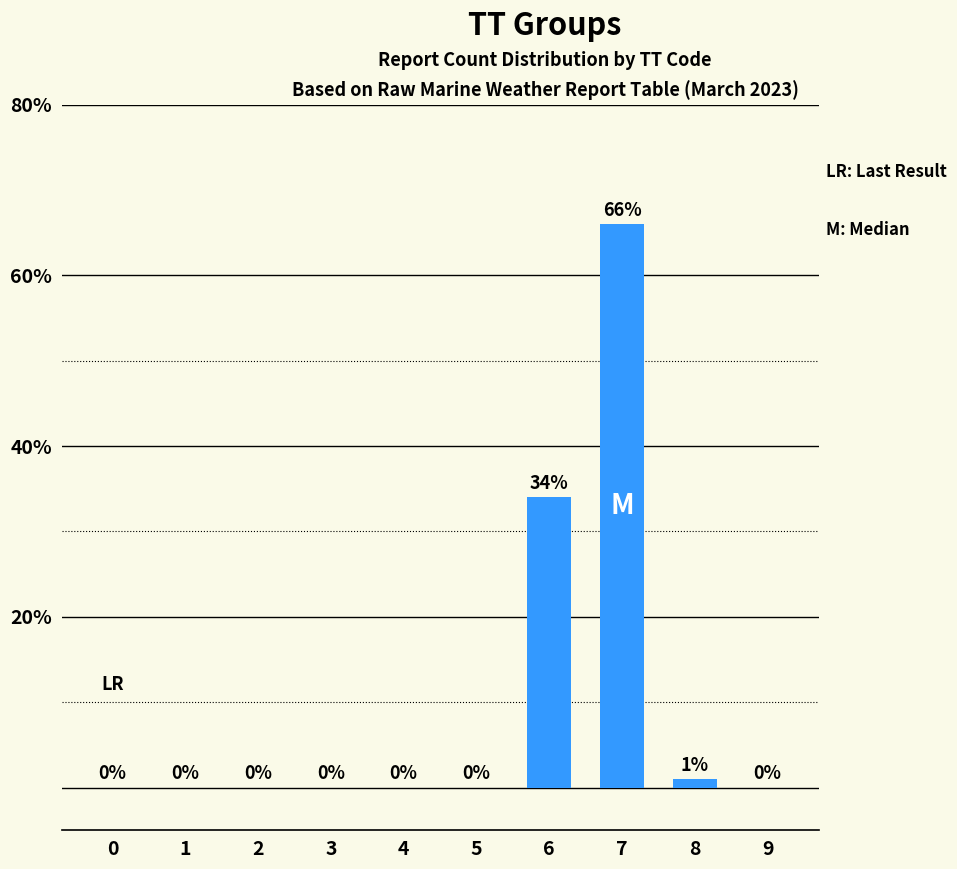

What is the change in value from 6 to 7?

+32